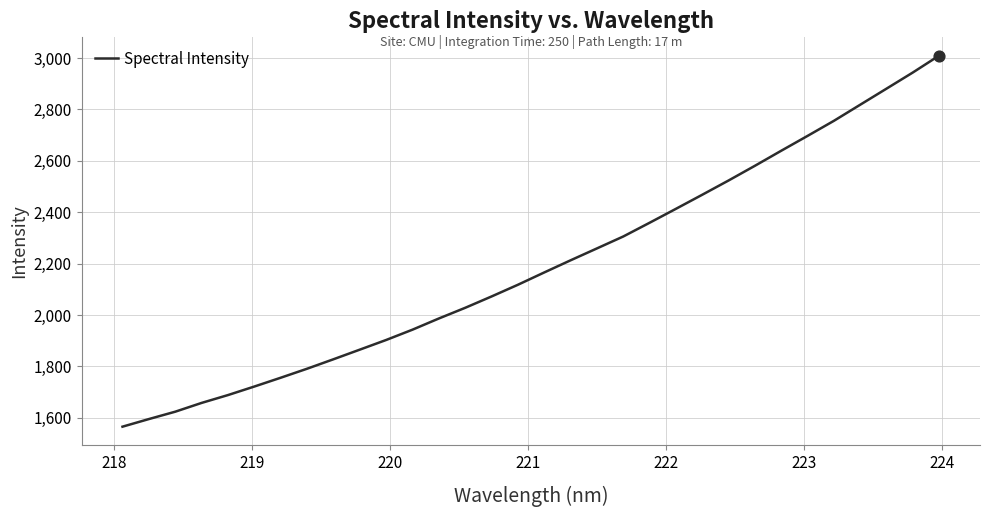

What is the minimum value shown in the chart?

1565.2